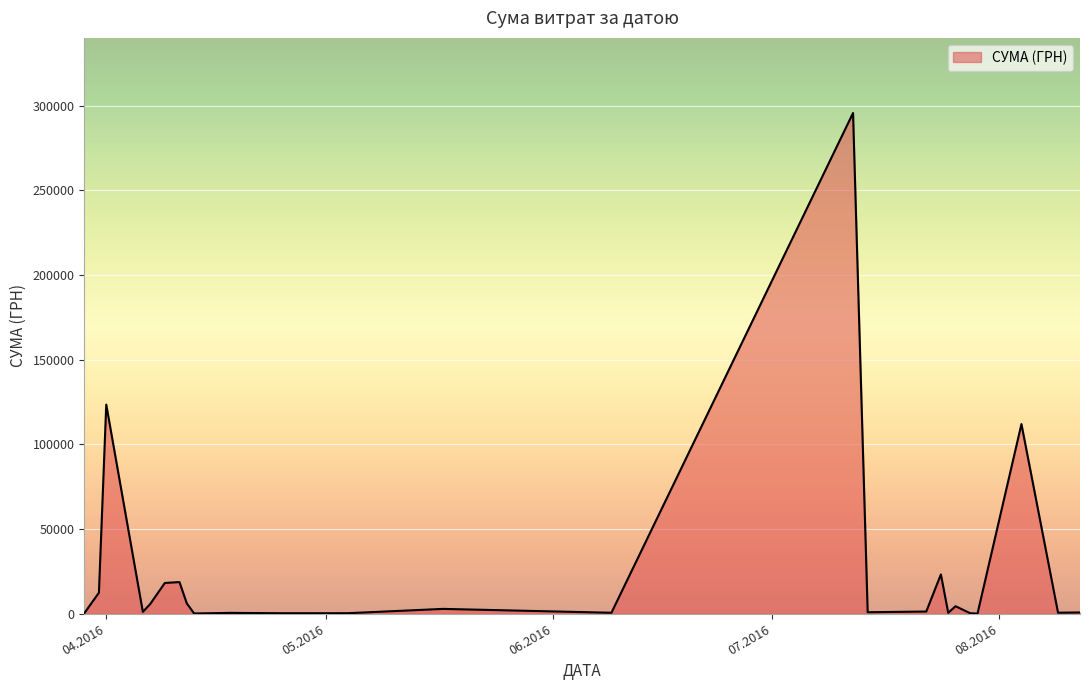

What is the maximum value shown in the chart?

295638.6